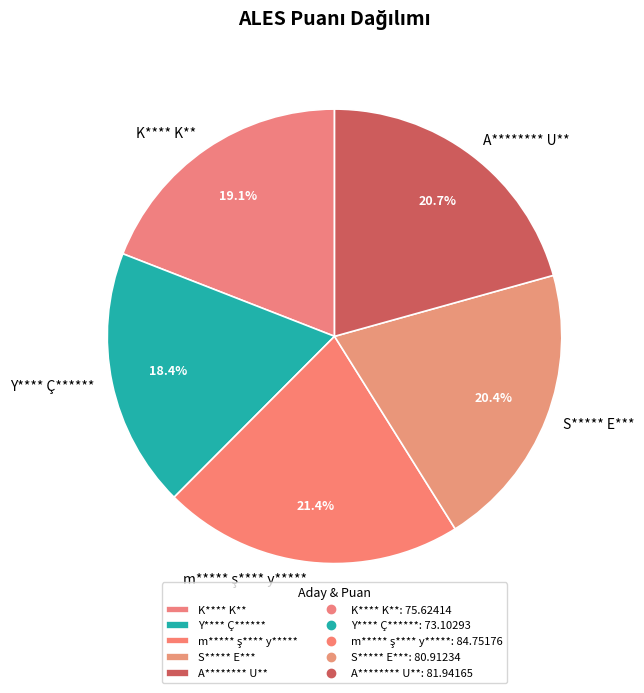

To the nearest percent, what percentage of the pie is S***** E***?

20%